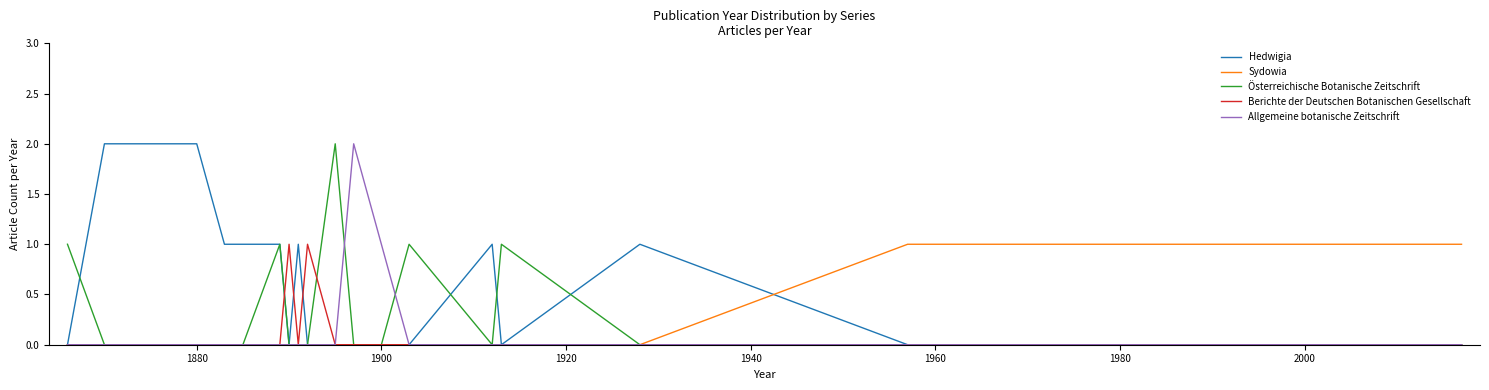

Does the chart have visible grid lines?

No